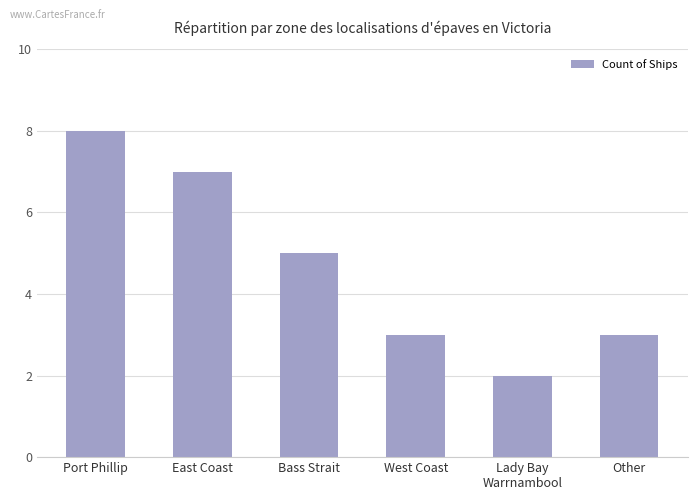

Reading left to right, what are all the values shown in this chart?

Port Phillip=8	East Coast=7	Bass Strait=5	West Coast=3	Lady Bay
Warrnambool=2	Other=3